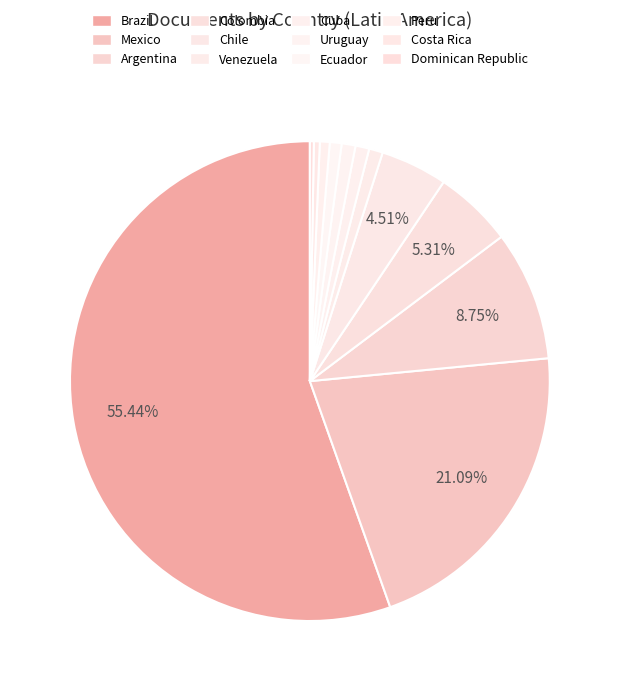

The Colombia slice represents 5% of the pie. True or false?

True